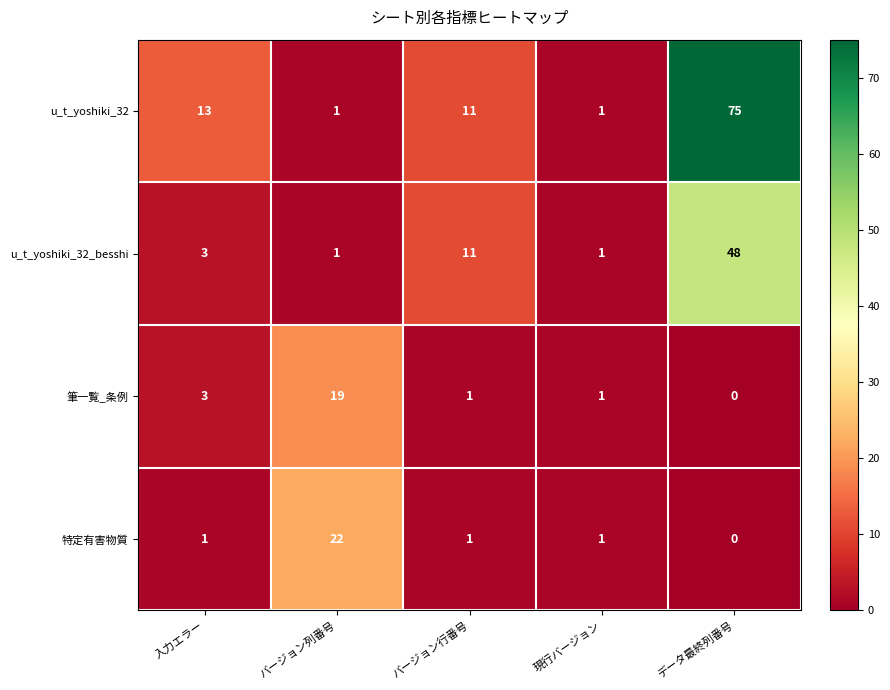

List the series in order of their peak value, lowest first.

筆一覧_条例, 特定有害物質, u_t_yoshiki_32_besshi, u_t_yoshiki_32